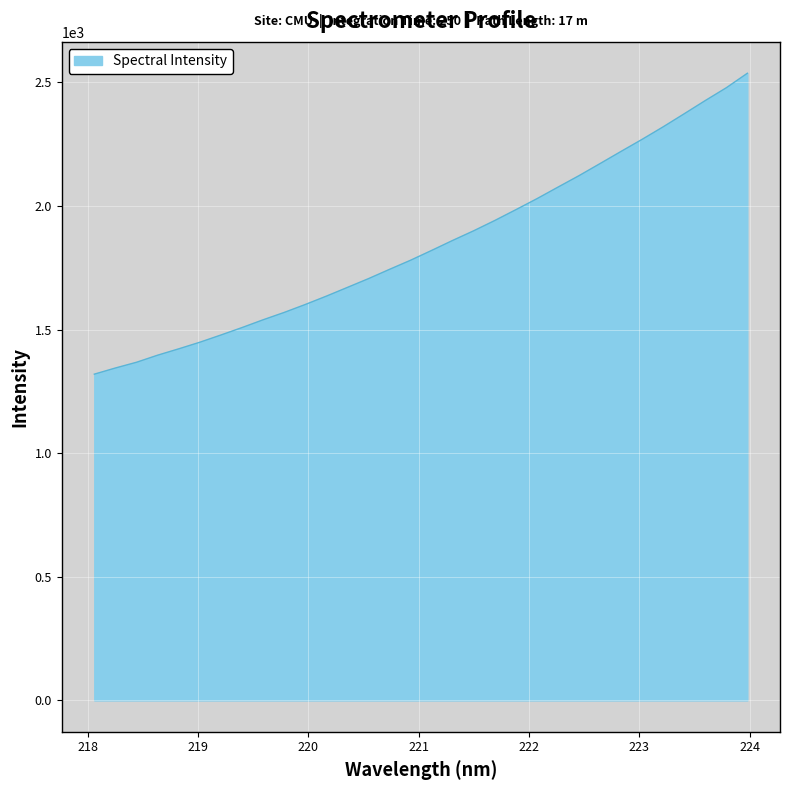

What is the minimum value shown in the chart?

1319.7